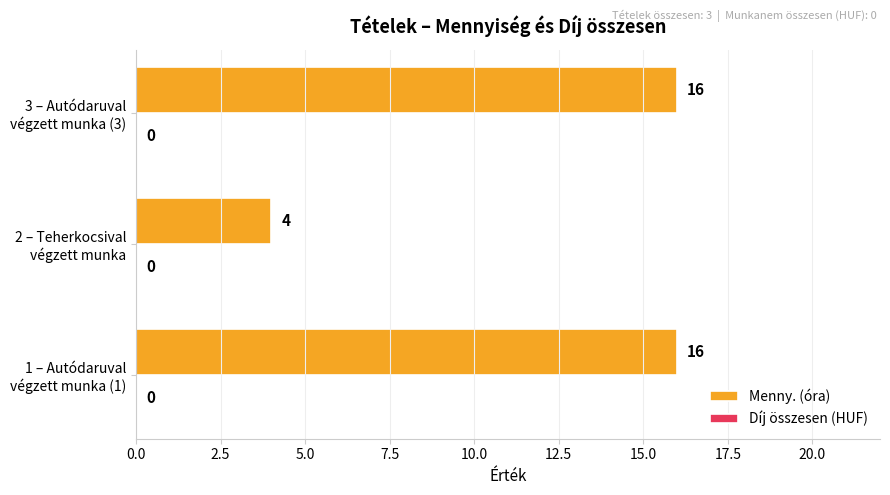

How many distinct data groups are displayed?

1